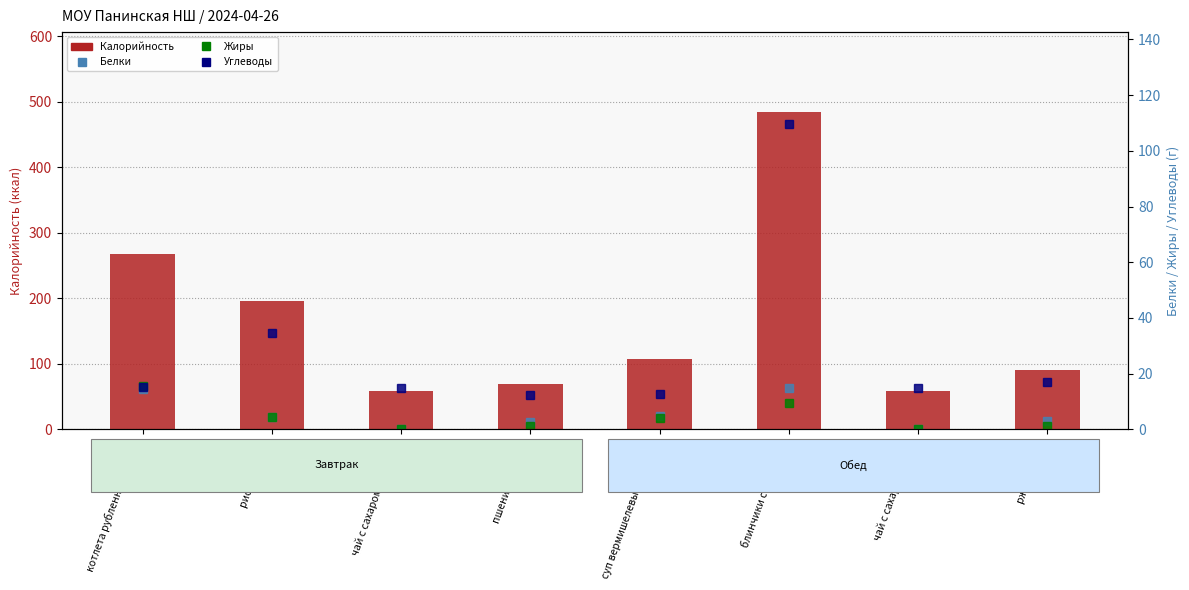

How many categories are shown in the chart?

8